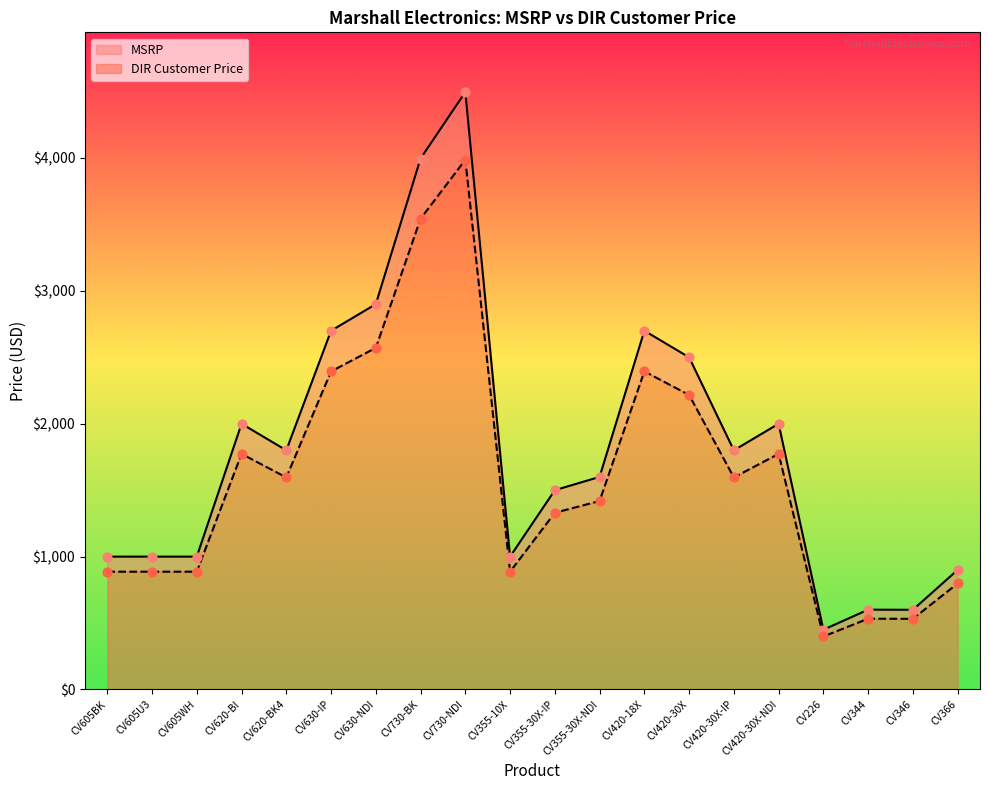

Which series contains the highest Y value?

MSRP